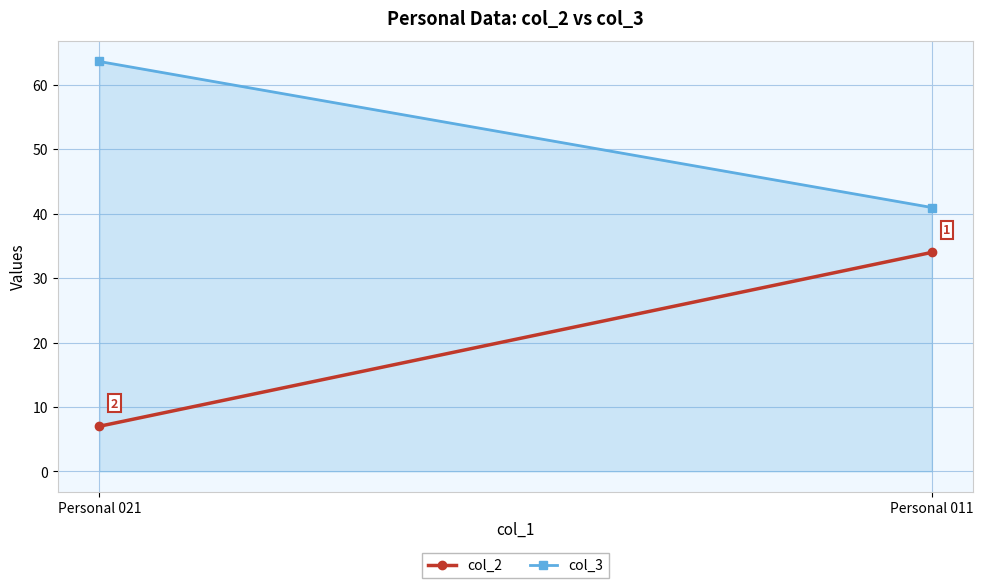

The value of col_2 at Personal 021 is 7.0. True or false?

True